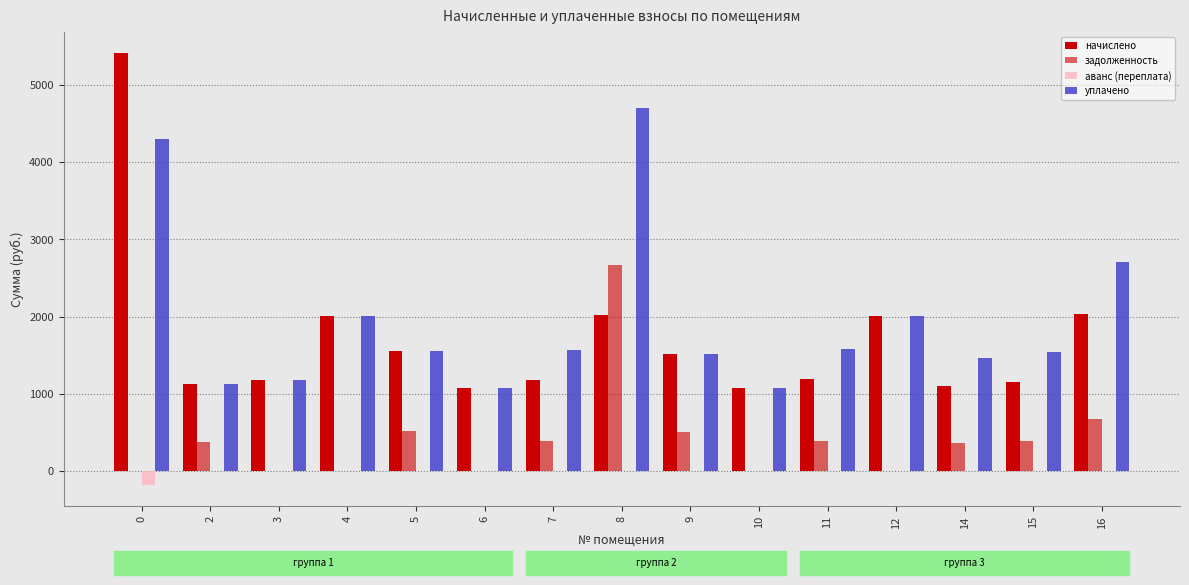

True or false: начислено has a value of 1076.6 at 10.

True